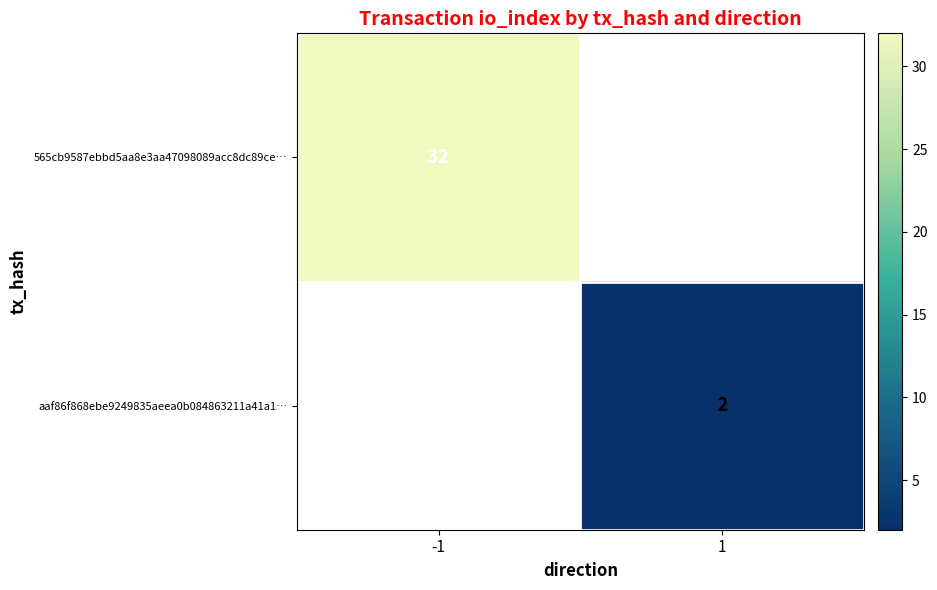

Is it true that 565cb9587ebbd5aa8e3aa47098089acc8dc89ce… equals 32 at -1?

True